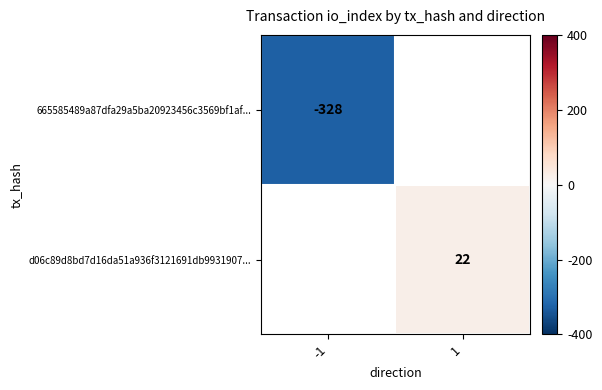

Which series has the widest spread of values?

665585489a87dfa29a5ba20923456c3569bf1af...